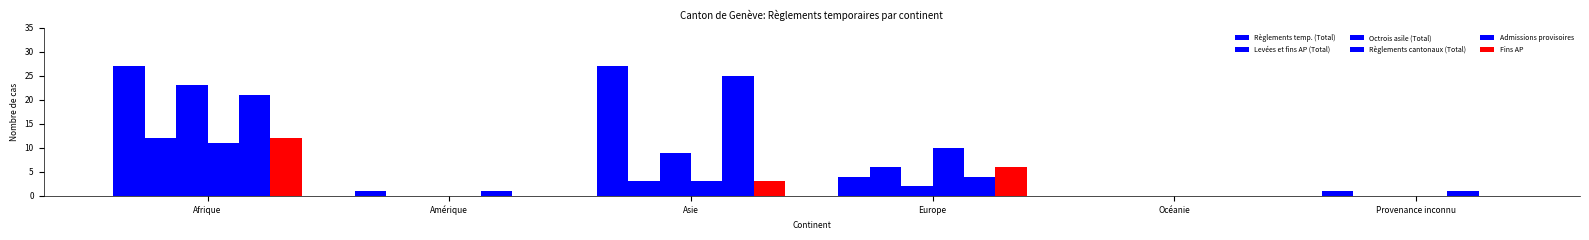

At which label is Règlements cantonaux (Total) closest to 5?

Asie